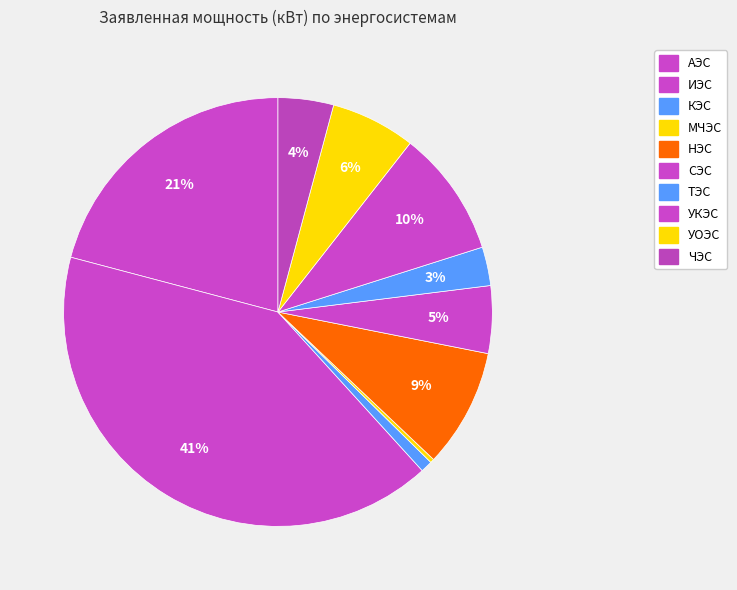

Is it true that СЭС is 5% of the pie?

True